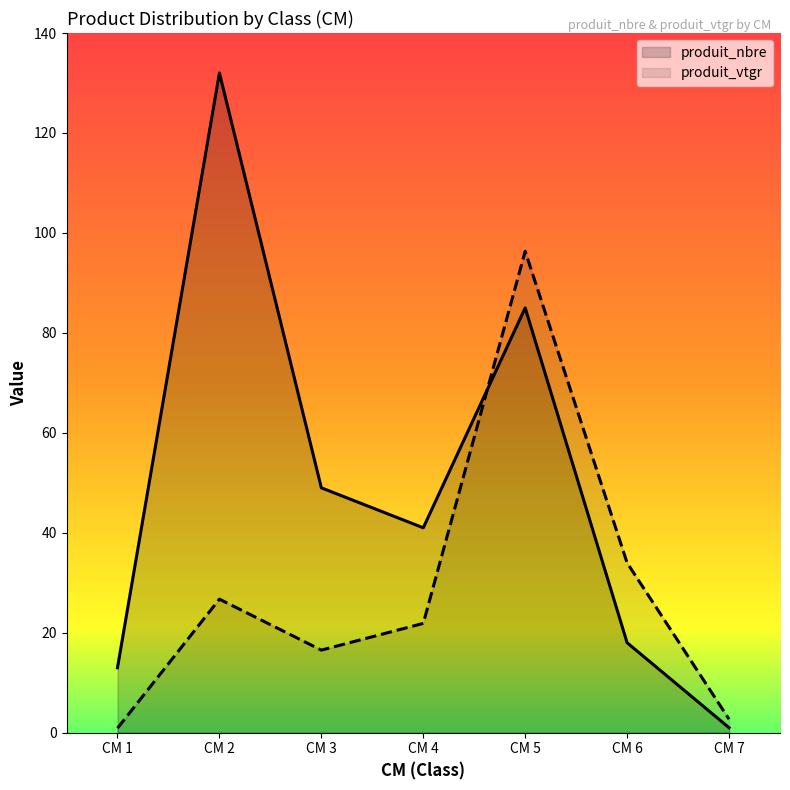

What is the total value across all series at CM 2?

158.7